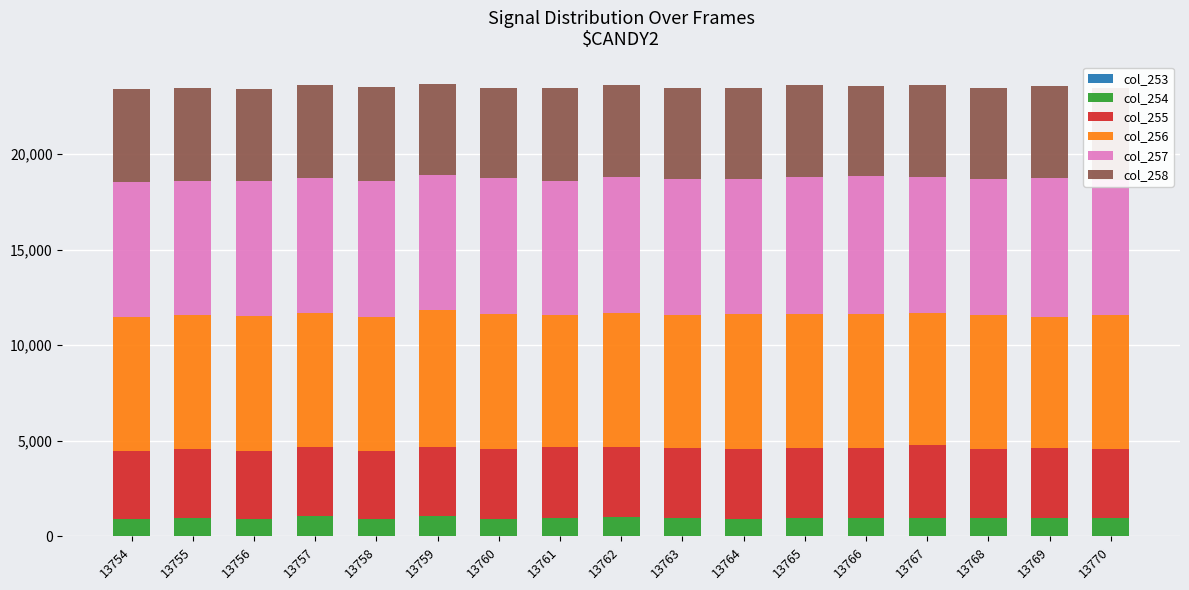

Count the number of categories in the chart.

17